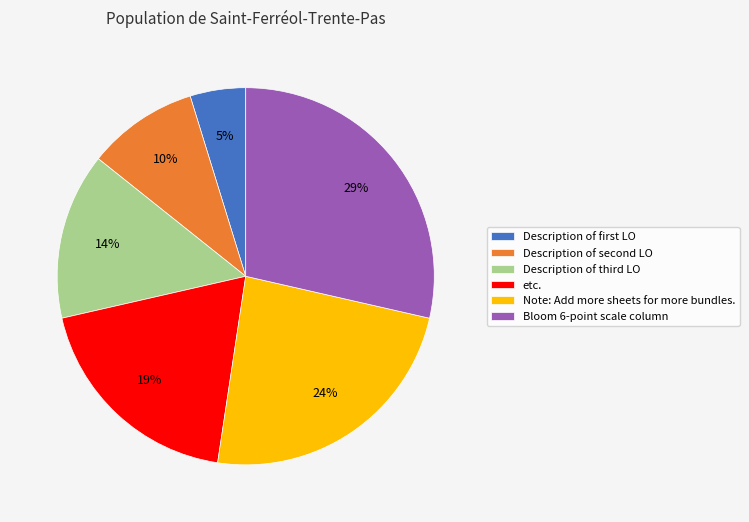

What is the smallest slice in the pie chart?

Description of first LO